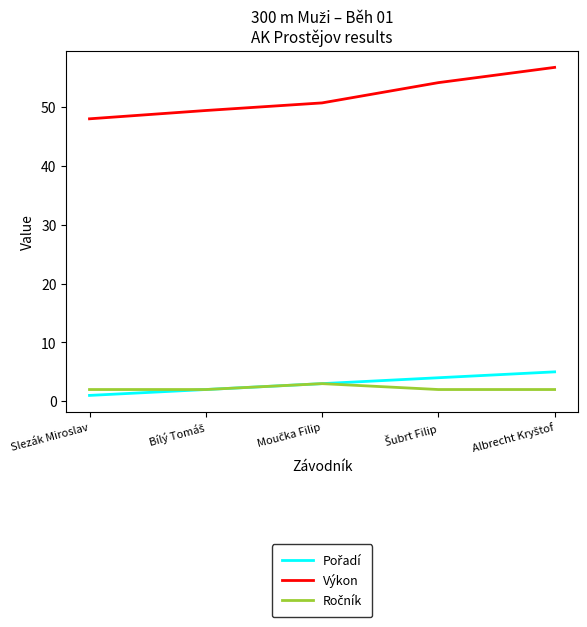

Which series has the largest range (max minus min)?

Výkon